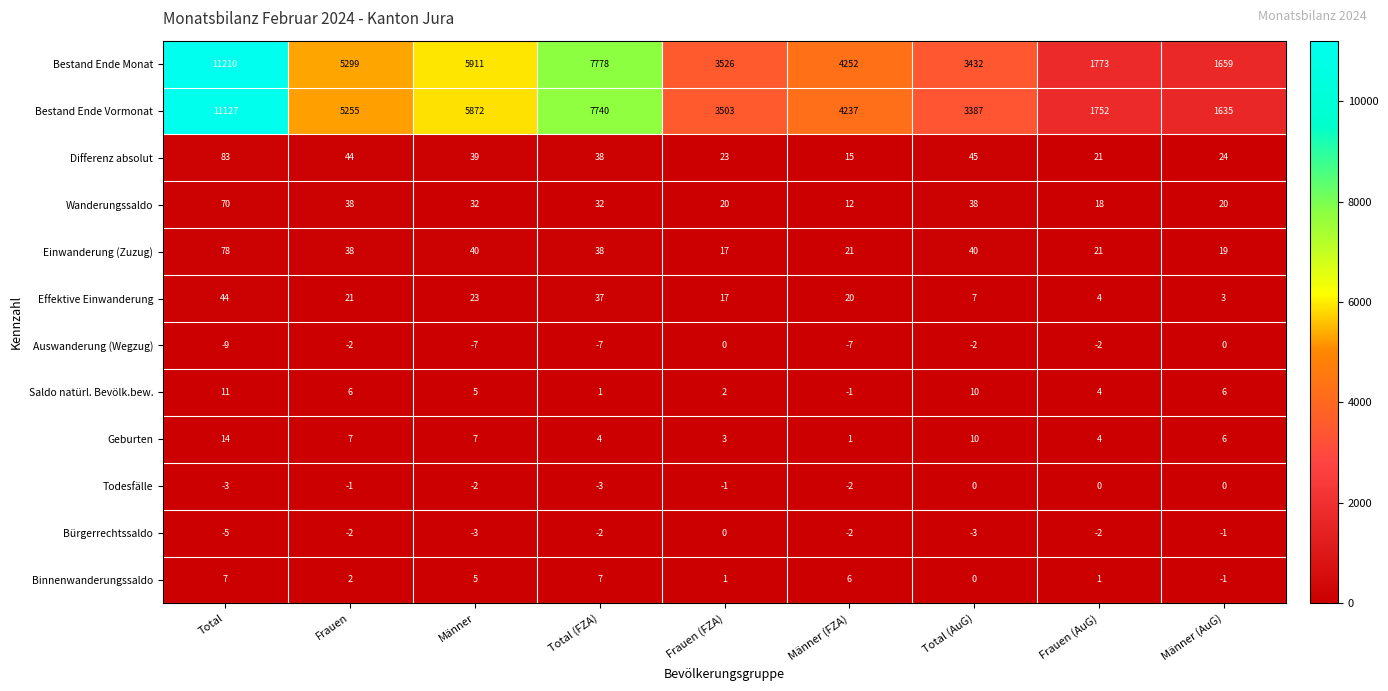

How many categories are shown in the chart?

9